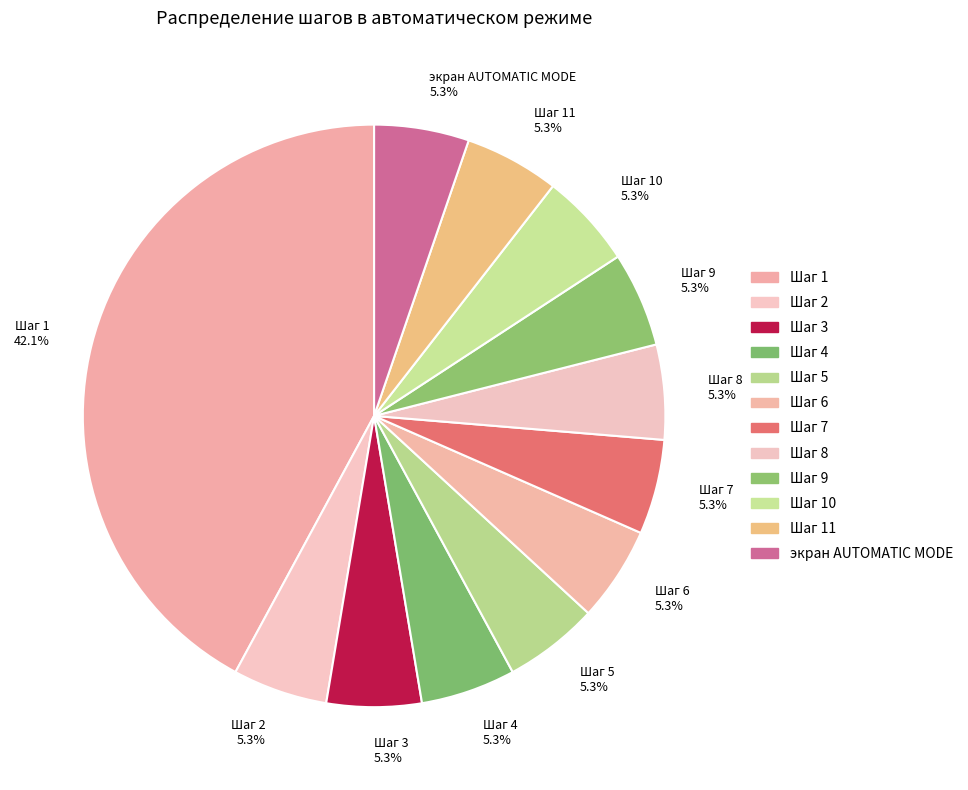

What portion of the pie excludes Шаг 11 5.3%?

94.7%